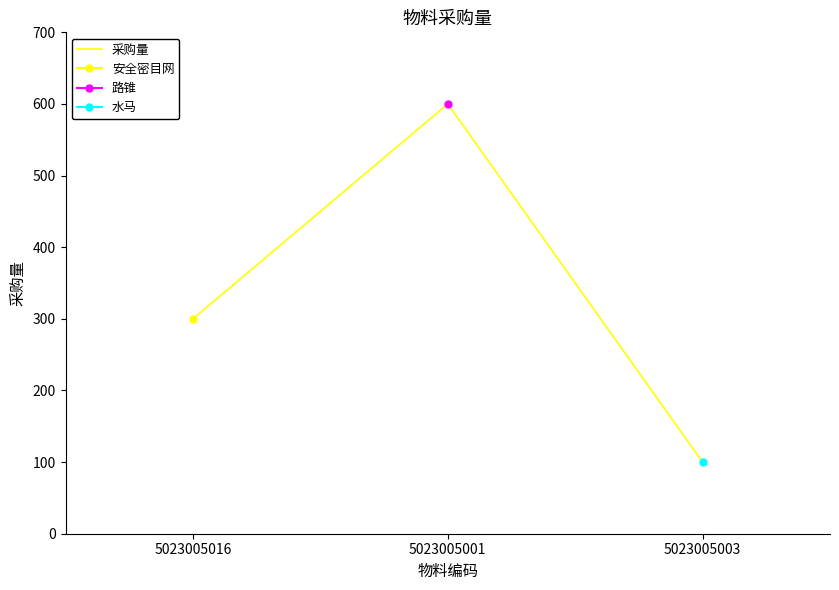

Reading left to right, extract all data points from this chart.

300	600	100